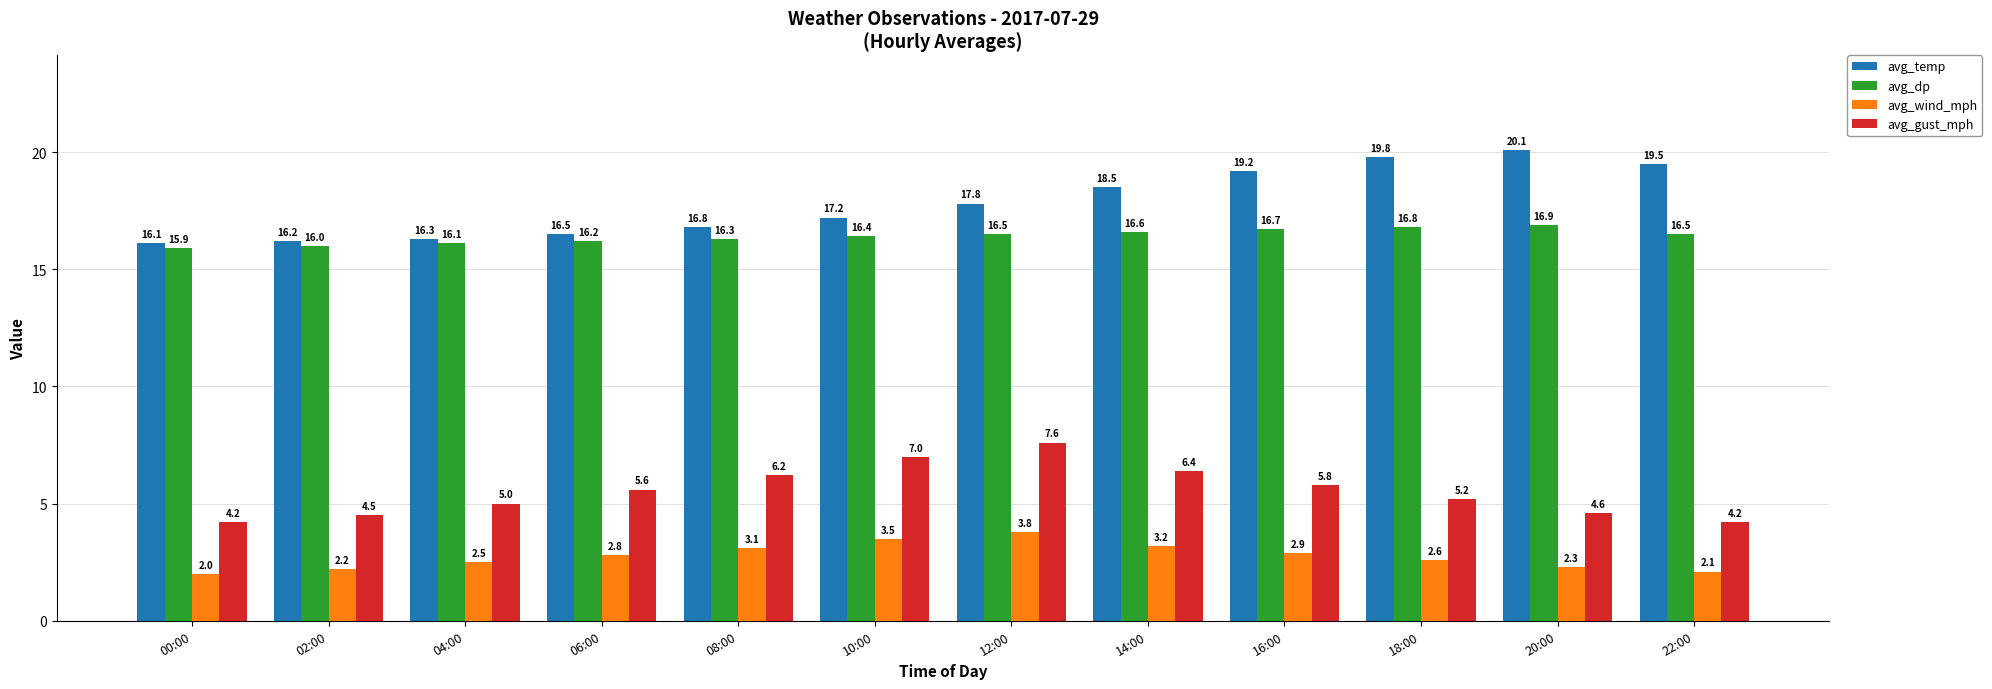

The value of avg_temp at 10:00 is 28.1. True or false?

False